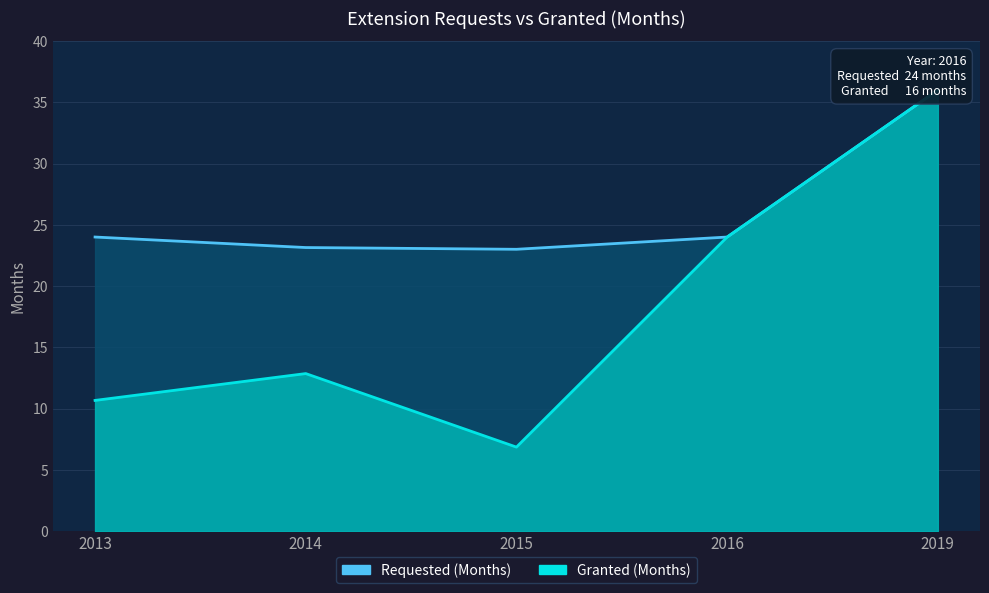

What is the greatest value displayed?

36